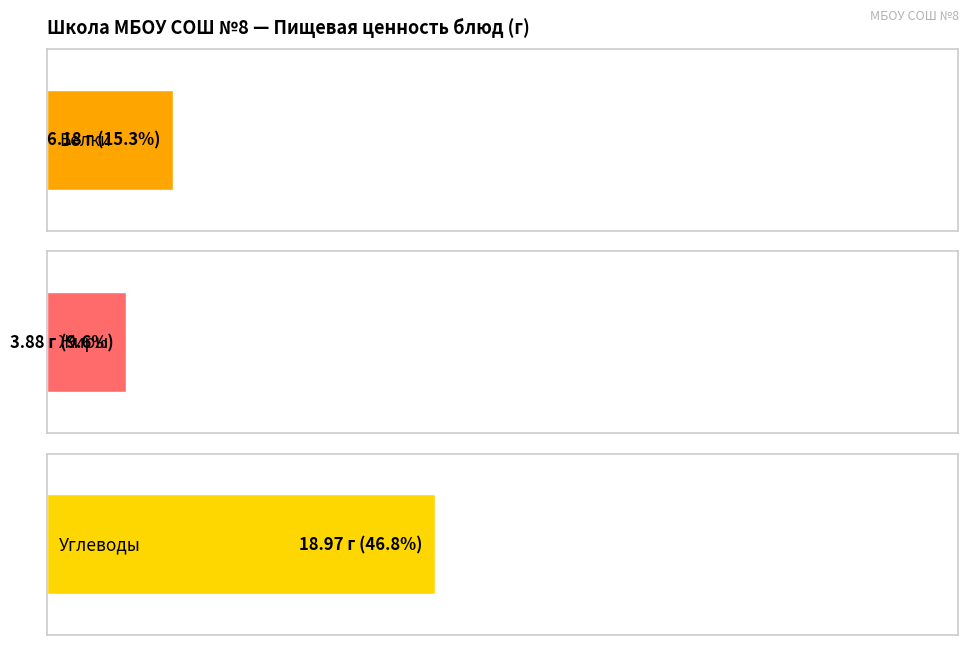

What is the average value of the Жиры series?

3.9